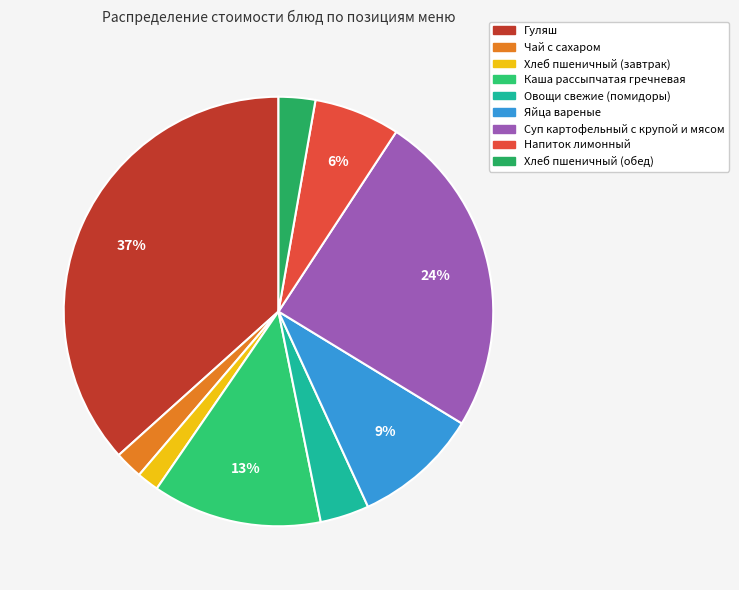

Rank the categories by value from highest to lowest.

Гуляш, Суп картофельный с крупой и мясом, Каша рассыпчатая гречневая, Яйца вареные, Напиток лимонный, Овощи свежие (помидоры), Хлеб пшеничный (обед), Чай с сахаром, Хлеб пшеничный (завтрак)